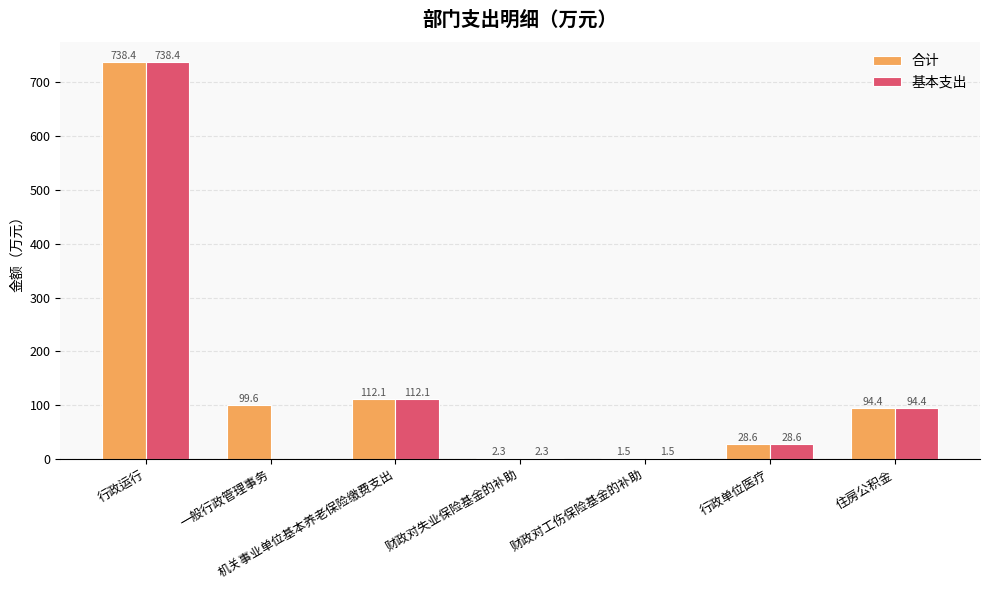

At which category does the chart reach its peak across all series?

行政运行